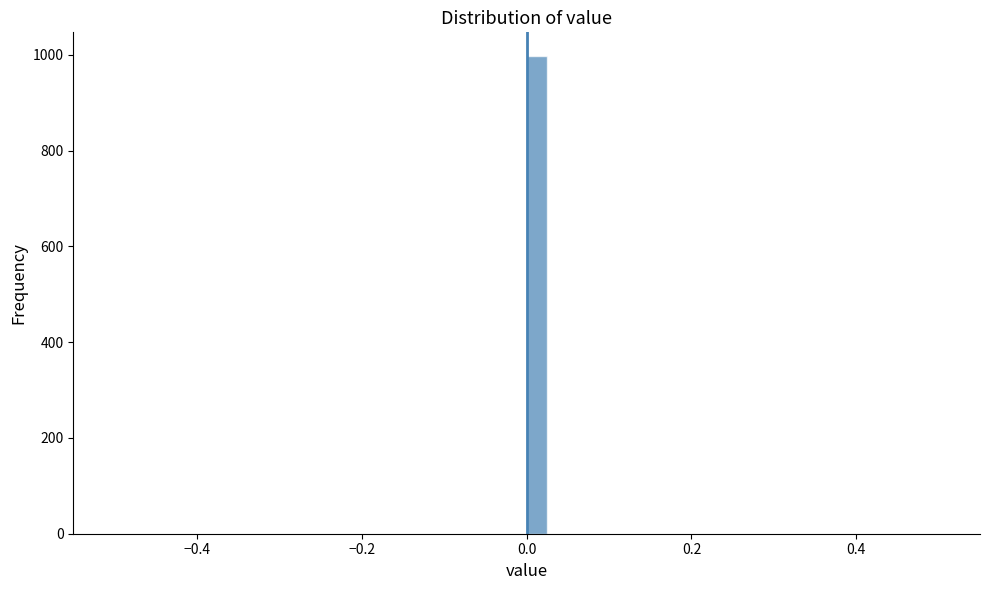

Read against the x-axis, roughly where is the centre of the tallest bar?

0.02